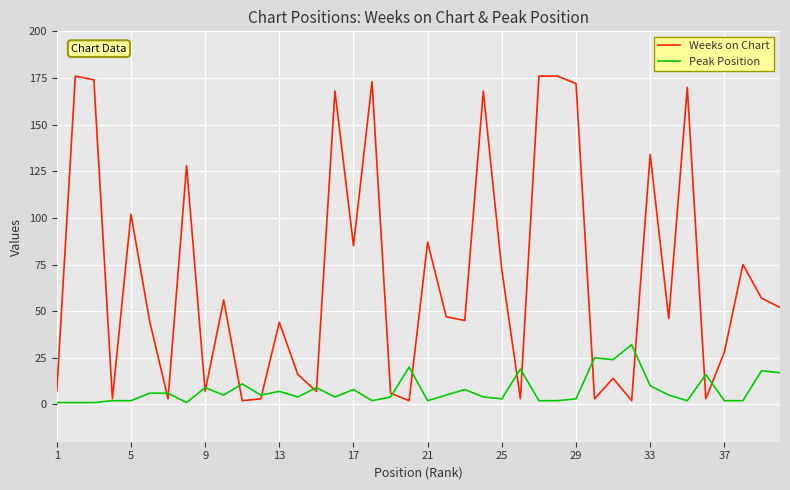

Which series has the largest total across all categories?

Weeks on Chart